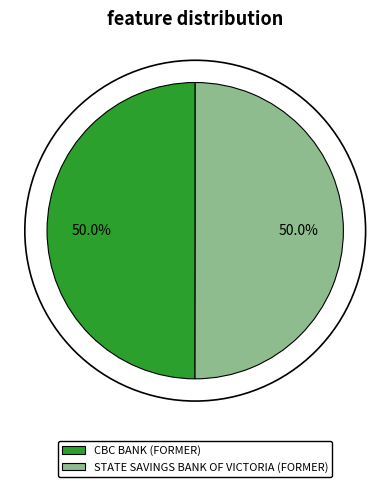

How many segments does this pie chart have?

2